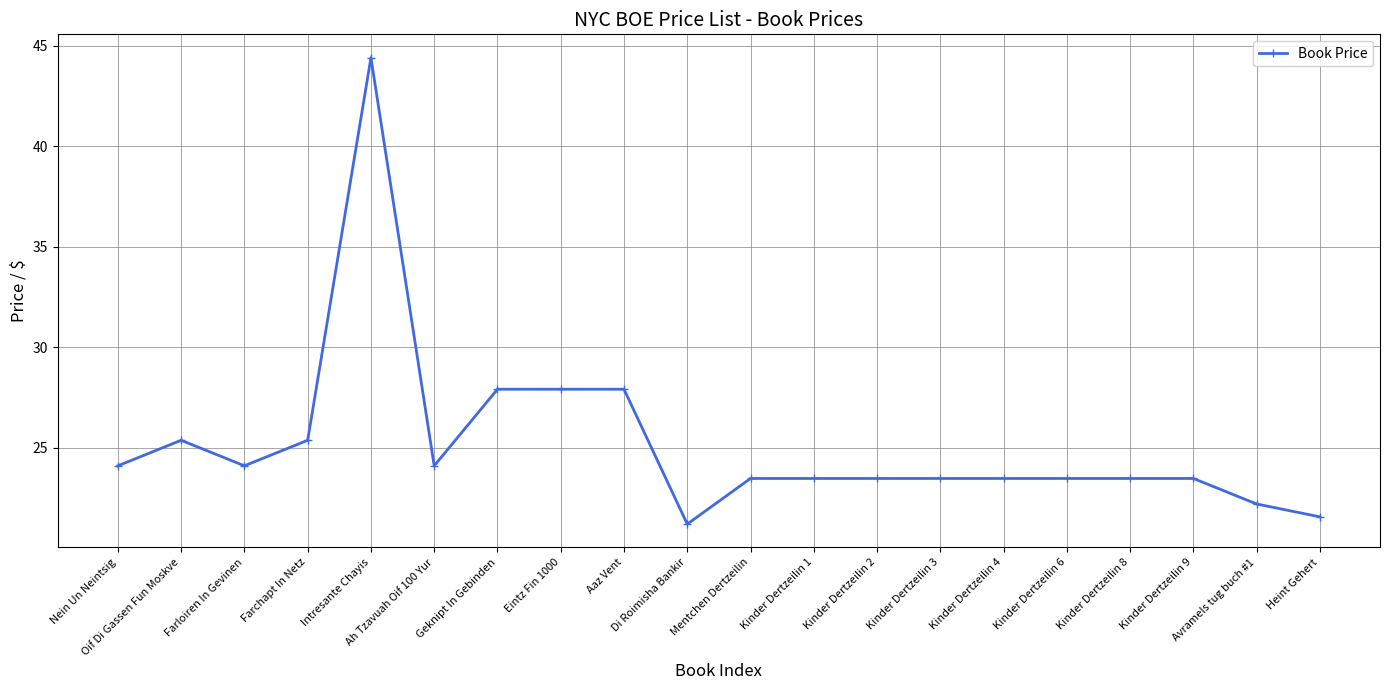

Where does the data first go above 23?

Nein Un Neintsig